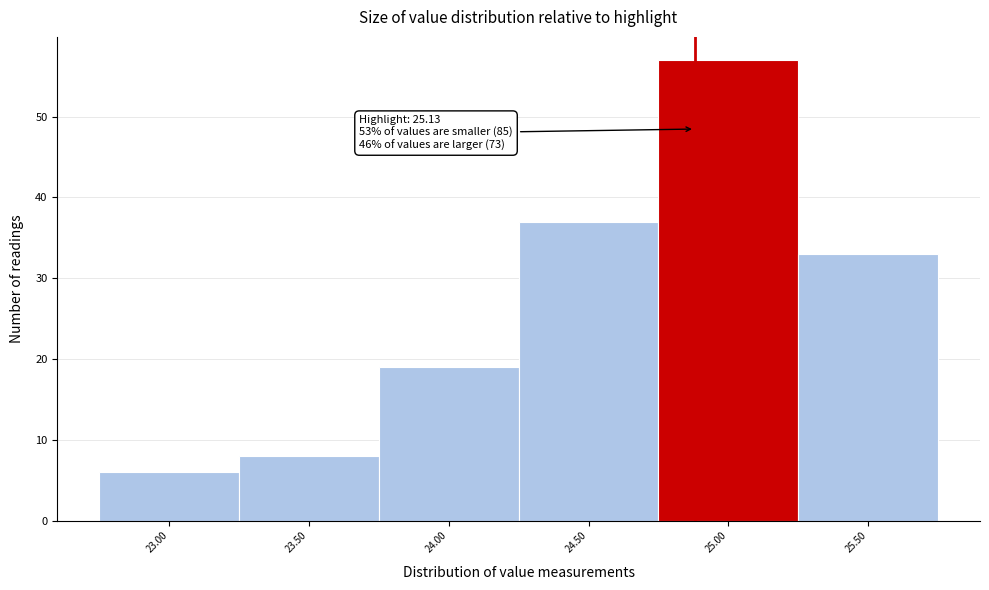

Reading left to right, transcribe all the data shown in this chart.

6	8	19	37	57	33